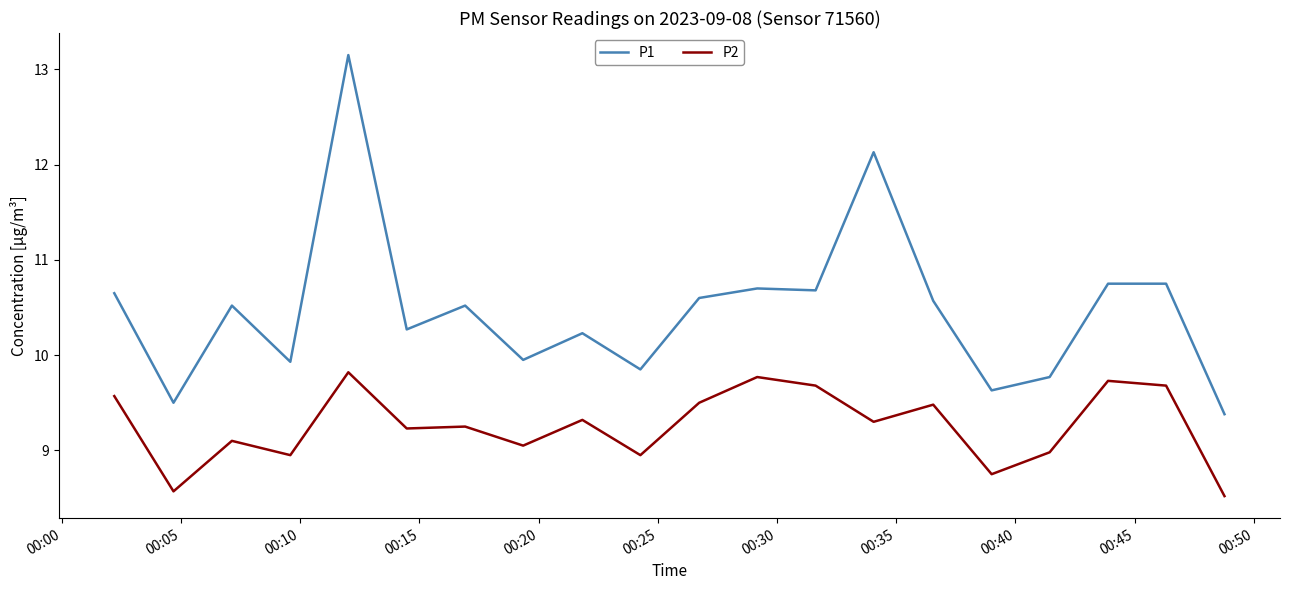

What is the difference between the maximum and minimum values in the P1 series?

3.8